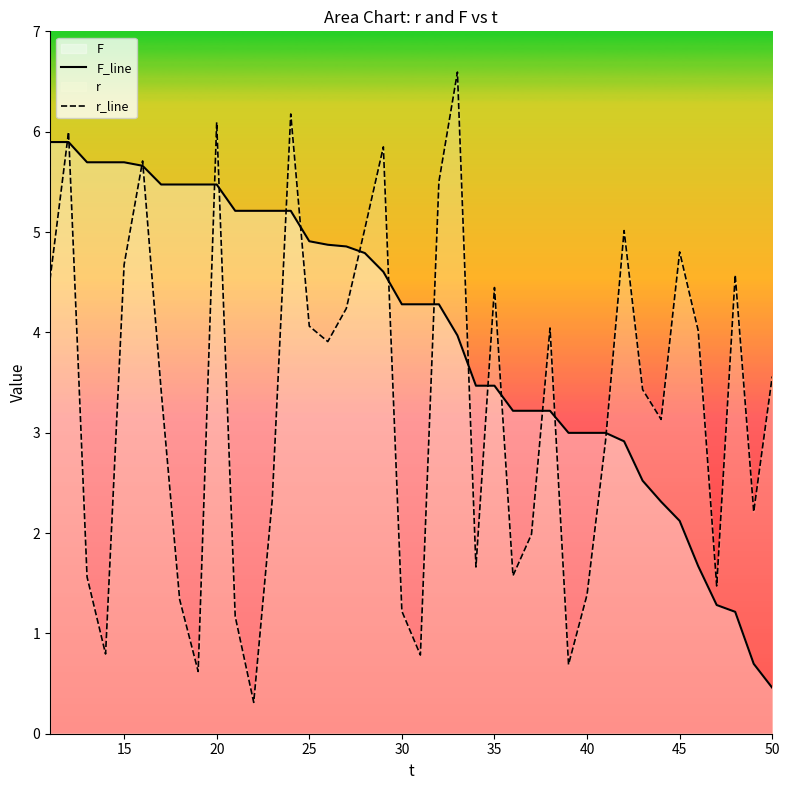

True or false: F_line has a value of 1.5 at 30.

False